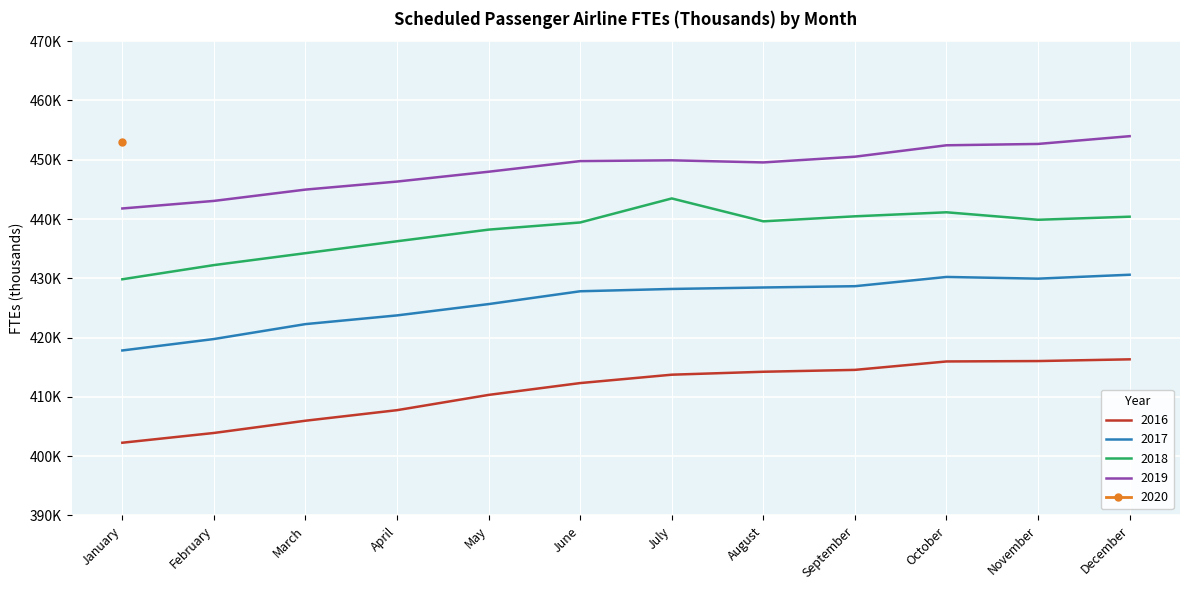

What is the total value across all series at March?

1707.5